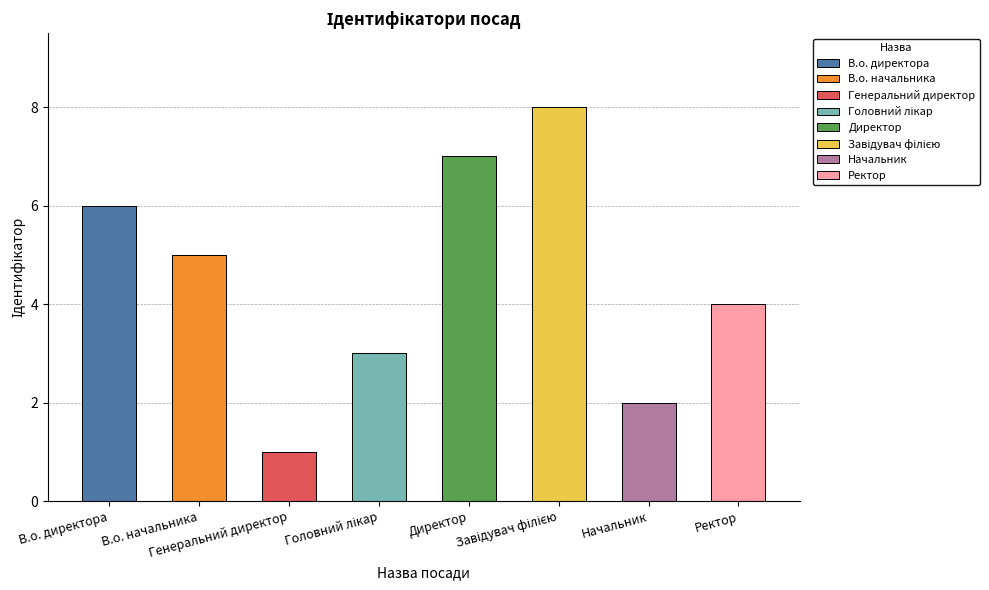

True or false: the data shows 2 at В.о. директора.

False